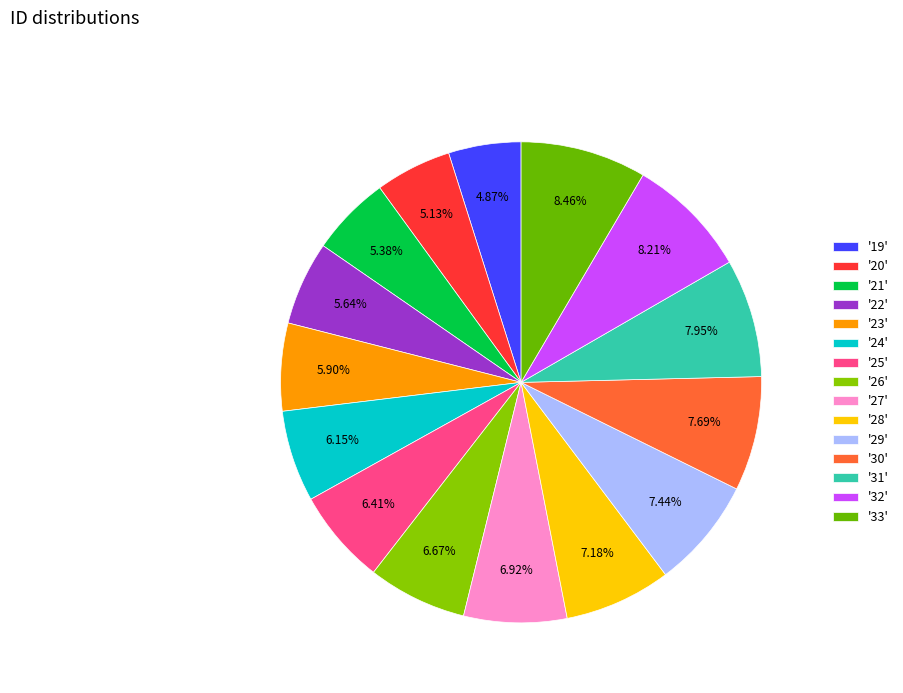

To the nearest percent, what is the average slice percentage?

7%